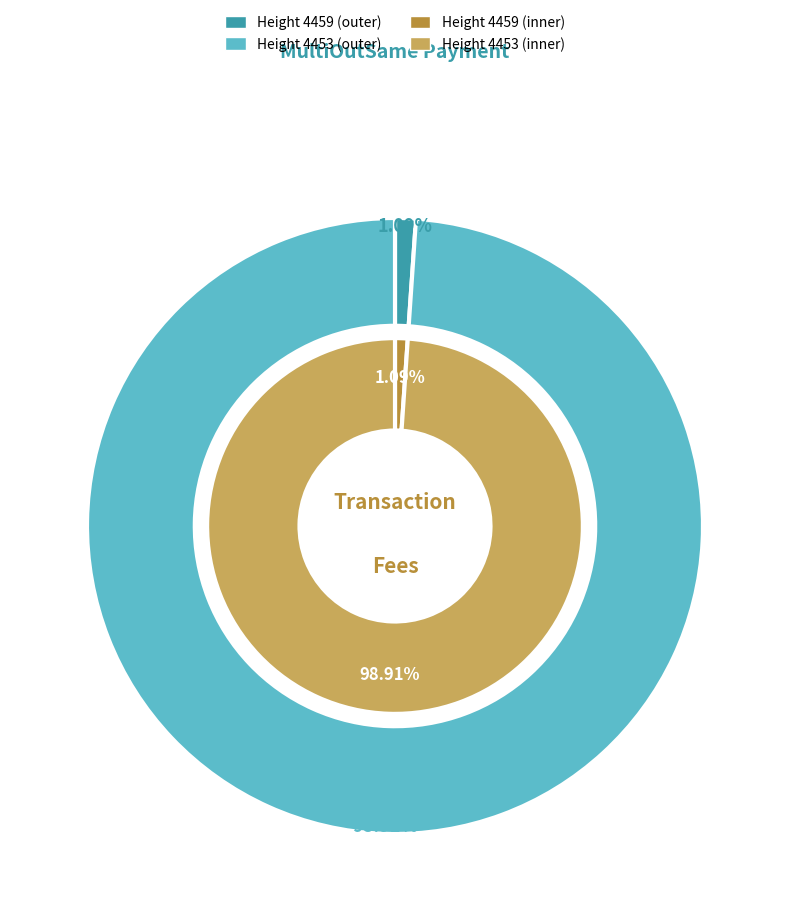

How many segments does this pie chart have?

2